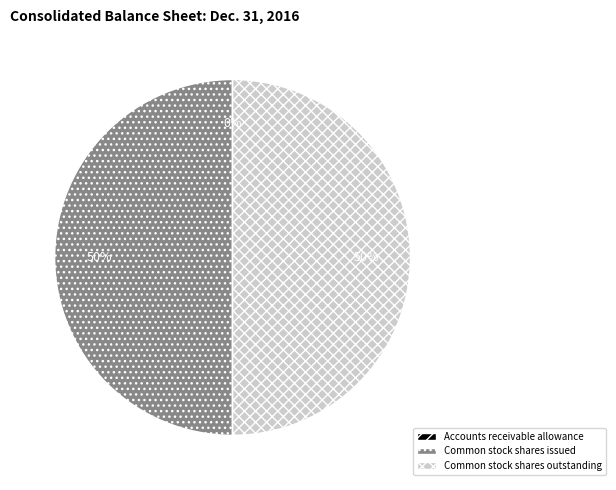

To the nearest percent, what is the difference between the largest and smallest slice percentages?

50%